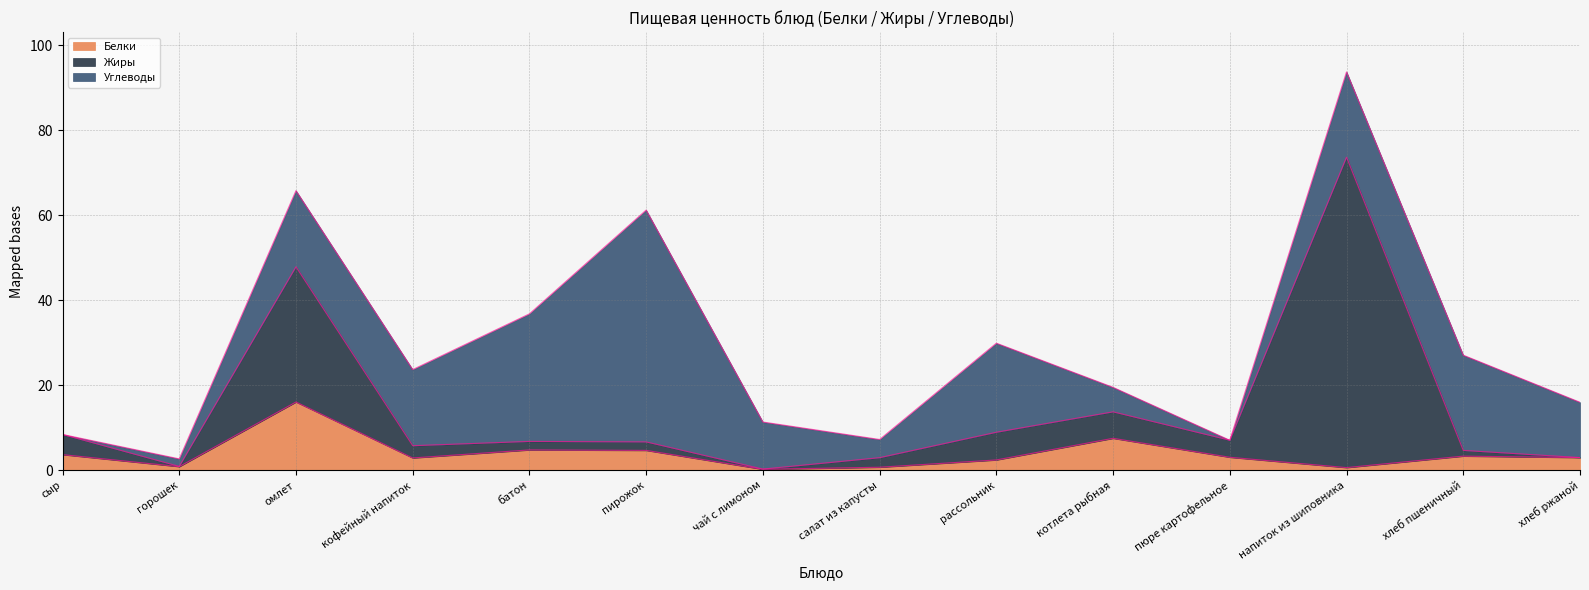

What is the highest value of the Белки series?

16.1